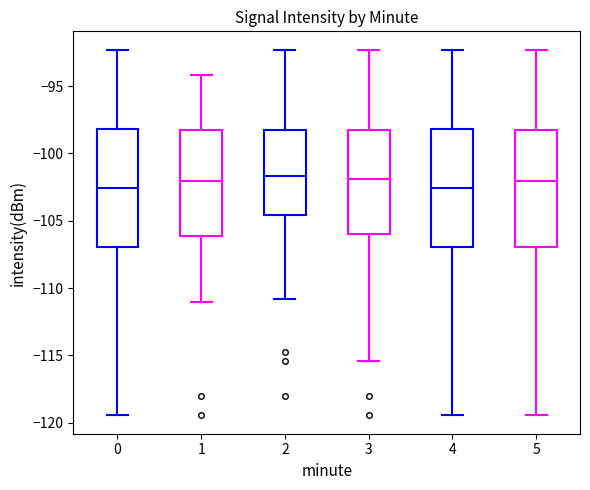

Reading left to right, transcribe this box plot: for each box, give where its median line is, the range the box spans, and where its two whiskers end, as read against the y-axis. The values are not printed on the chart, so give them approximately, as read against the axis.

0: median -102.5, box -107.0 to -98.0, whiskers -119.5 to -92.5
1: median -102.0, box -106.0 to -98.5, whiskers -111.0 to -94.0
2: median -101.5, box -104.5 to -98.5, whiskers -111.0 to -92.5
3: median -102.0, box -106.0 to -98.5, whiskers -115.5 to -92.5
4: median -102.5, box -107.0 to -98.0, whiskers -119.5 to -92.5
5: median -102.0, box -107.0 to -98.5, whiskers -119.5 to -92.5